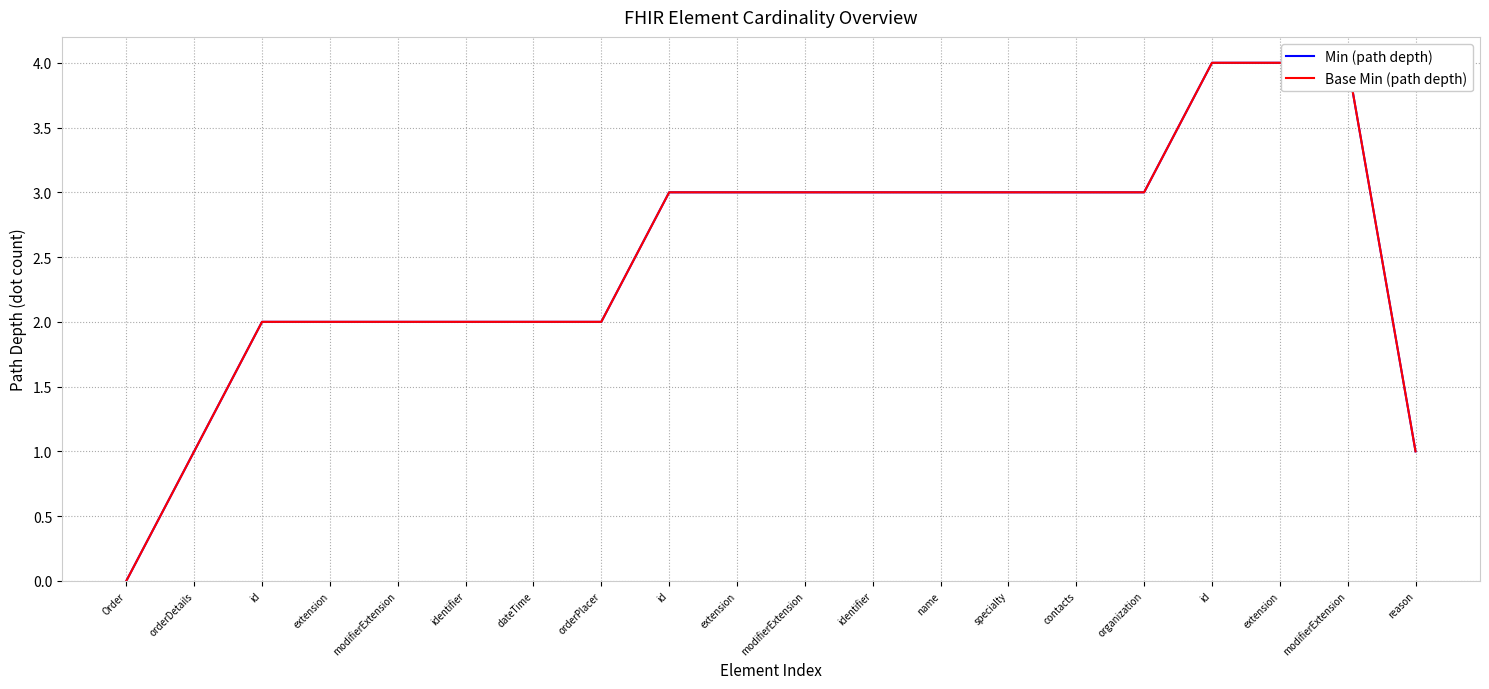

True or false: Base Min (path depth) has more than 2 points higher than both neighbors.

False